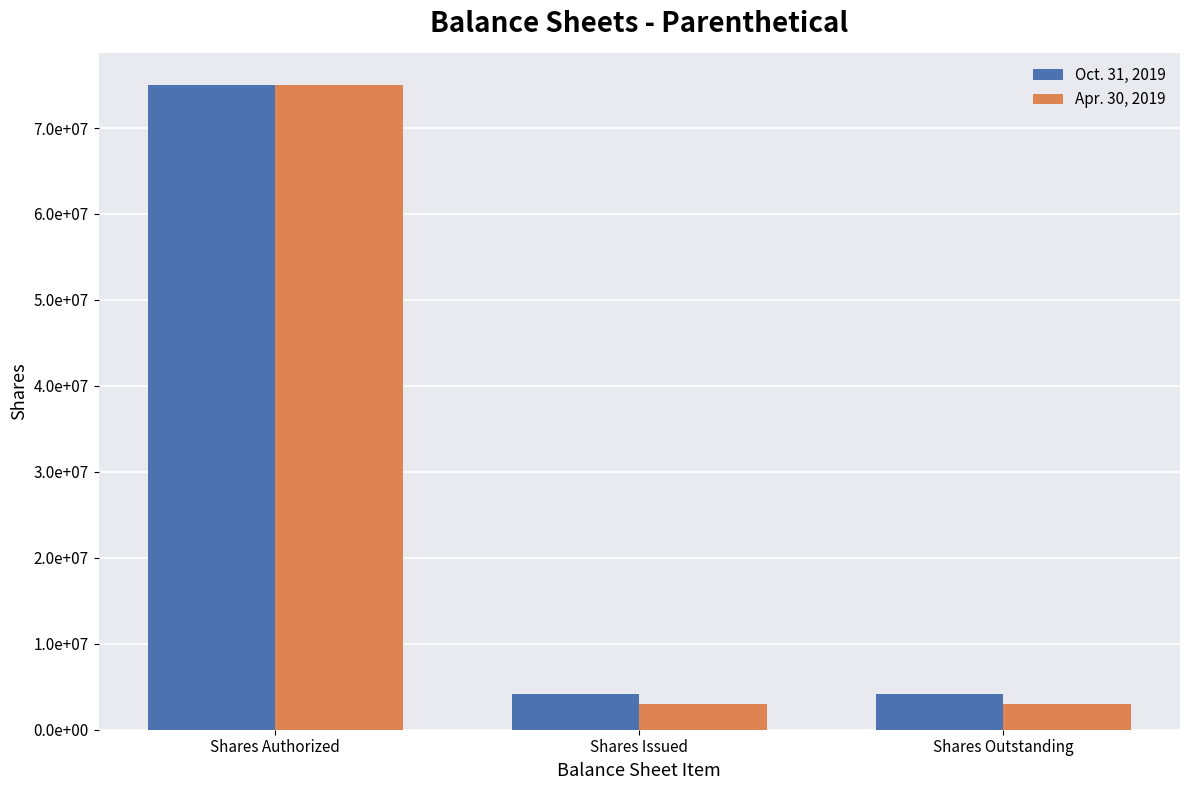

What is the sum of all Apr. 30, 2019 values?

81000000